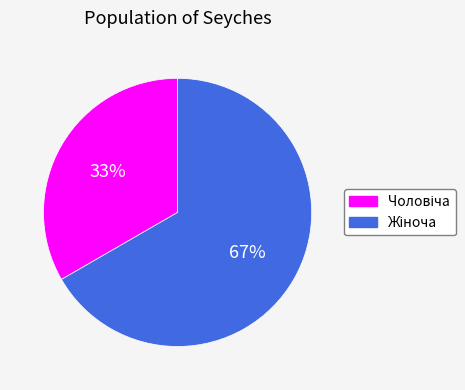

Does any single category account for the majority?

Yes